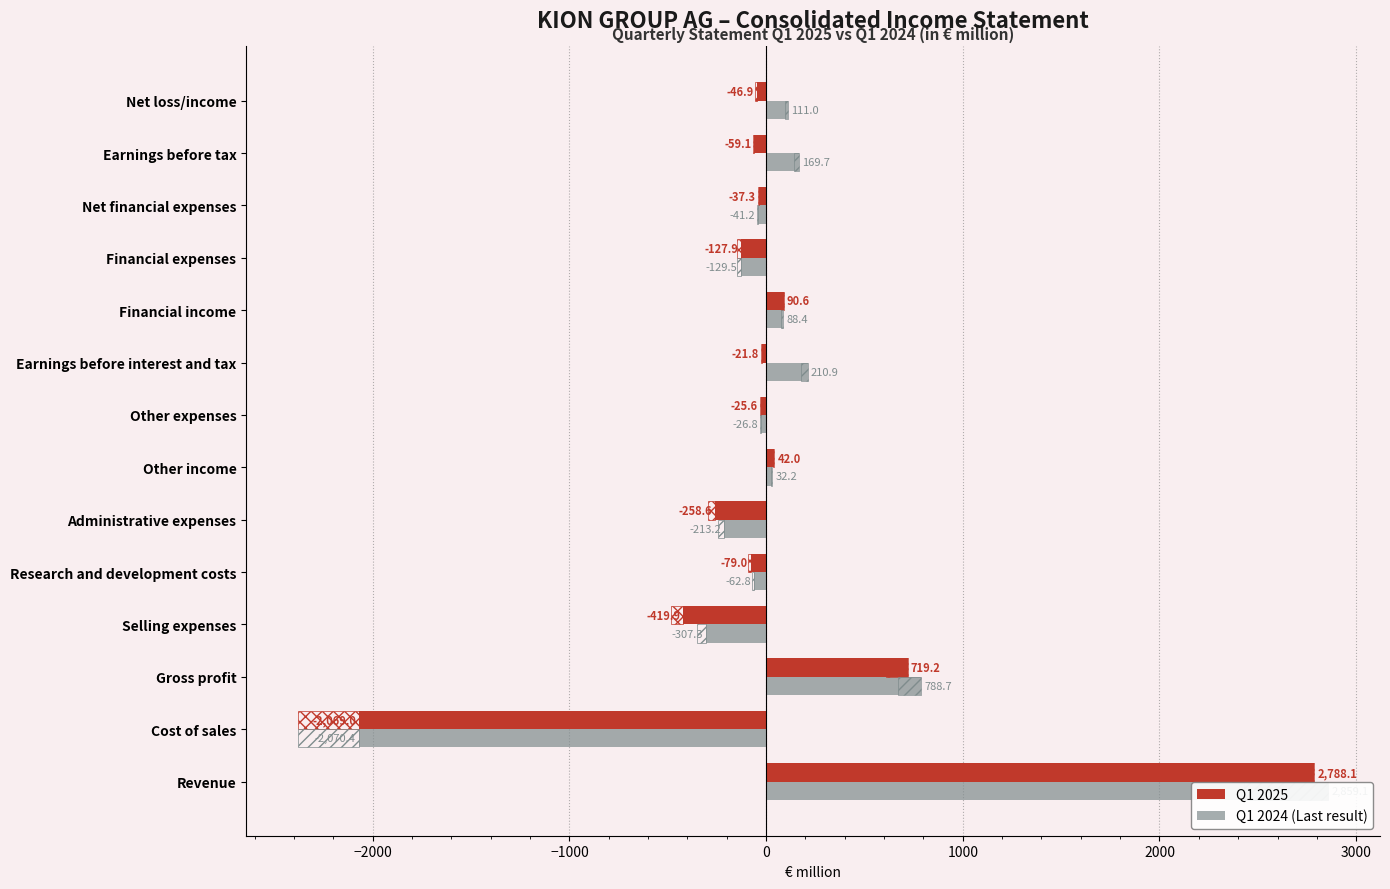

At Research and development costs, list the series in order from smallest to largest.

Q1 2025, Q1 2024